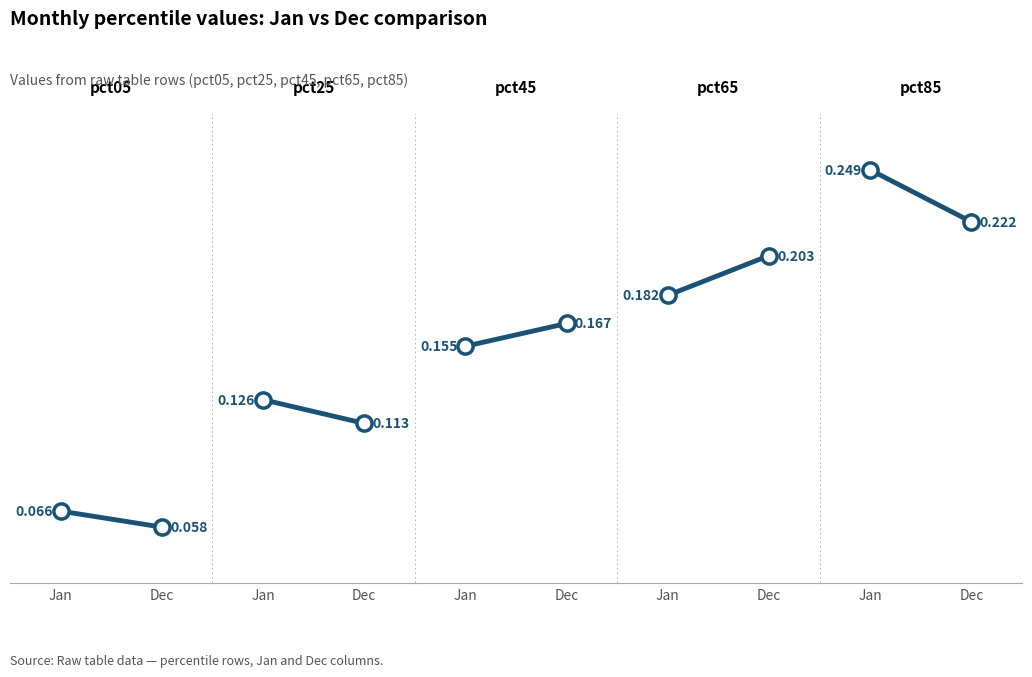

At how many categories does at least one series exceed 0?

2